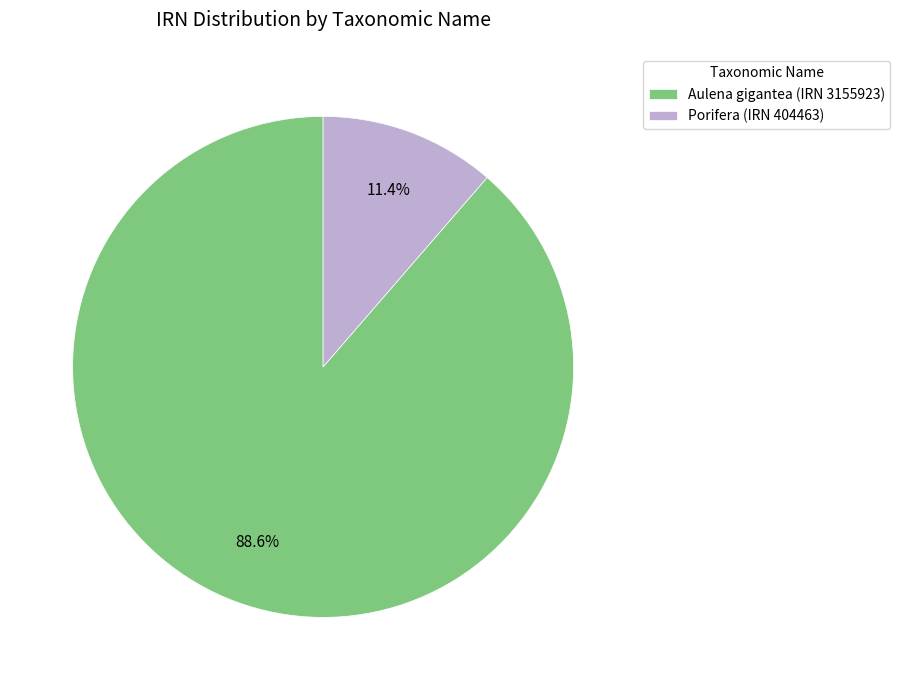

Approximately how many times larger is the value at Aulena gigantea (IRN 3155923) compared to Porifera (IRN 404463)?

7.8